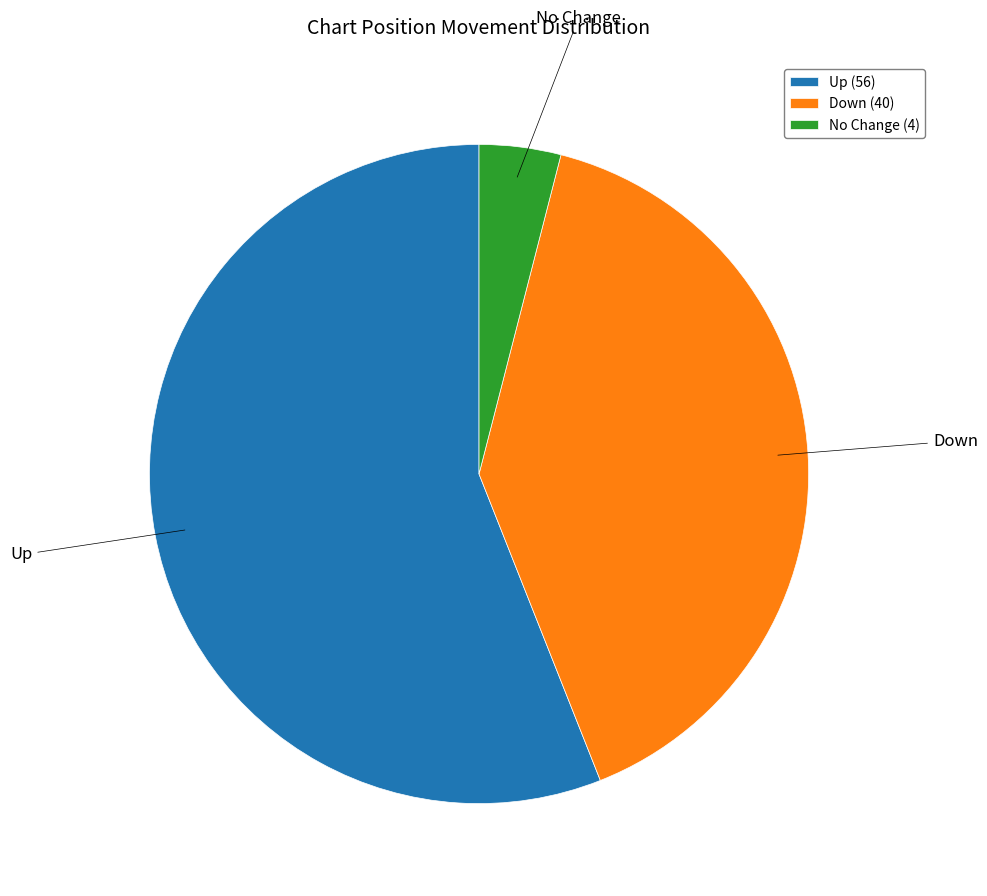

Which category has the smallest portion of the pie?

No Change (4)